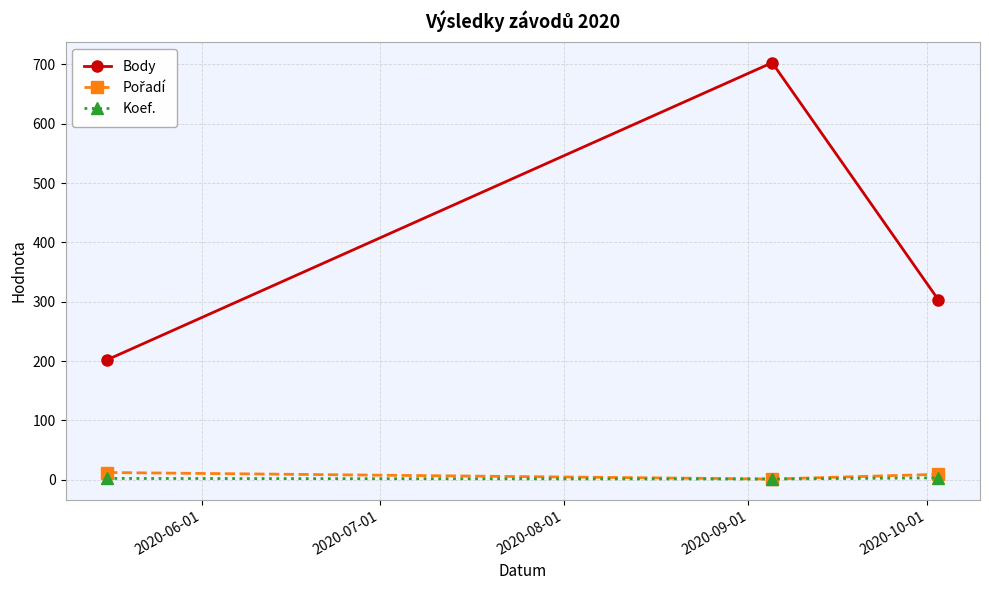

Which series has the largest total across all categories?

Body